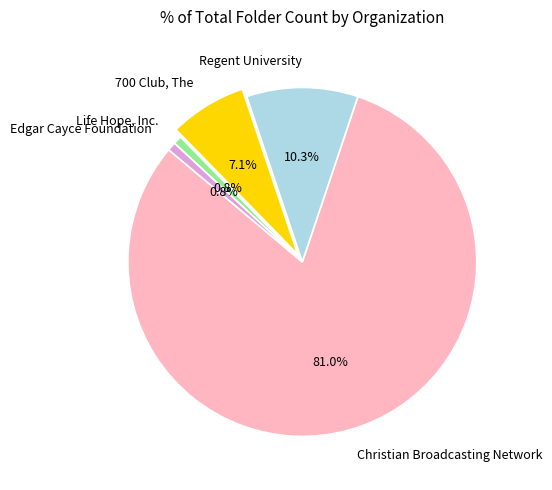

To the nearest percent, what portion does Edgar Cayce Foundation represent?

1%